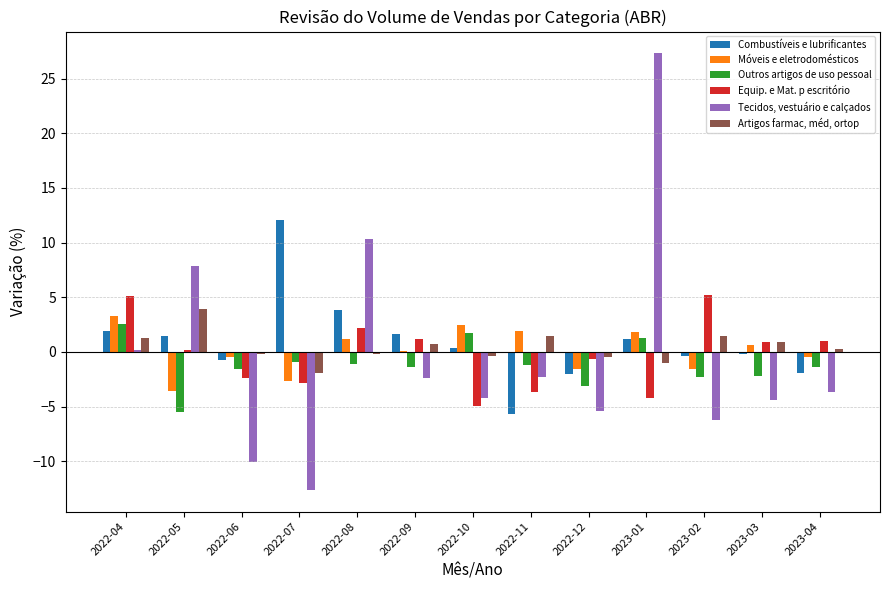

Which series changed the most between 2022-04 and 2022-08?

Tecidos, vestuário e calçados